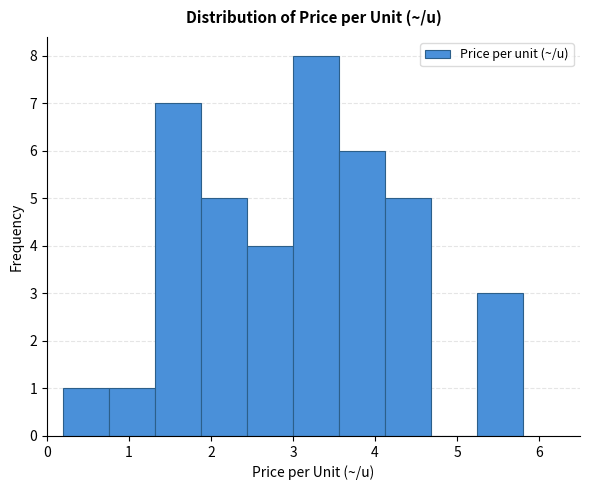

Reading left to right, transcribe this chart: for each bar, give the range it covers on the x-axis and its height. Neither the bar edges nor the heights are printed on the chart, so give them approximately, as read against the axes.

0.20 to 0.76: 1
0.76 to 1.32: 1
1.32 to 1.88: 7
1.88 to 2.44: 5
2.44 to 3.00: 4
3.00 to 3.56: 8
3.56 to 4.12: 6
4.12 to 4.68: 5
4.68 to 5.24: 0
5.24 to 5.80: 3